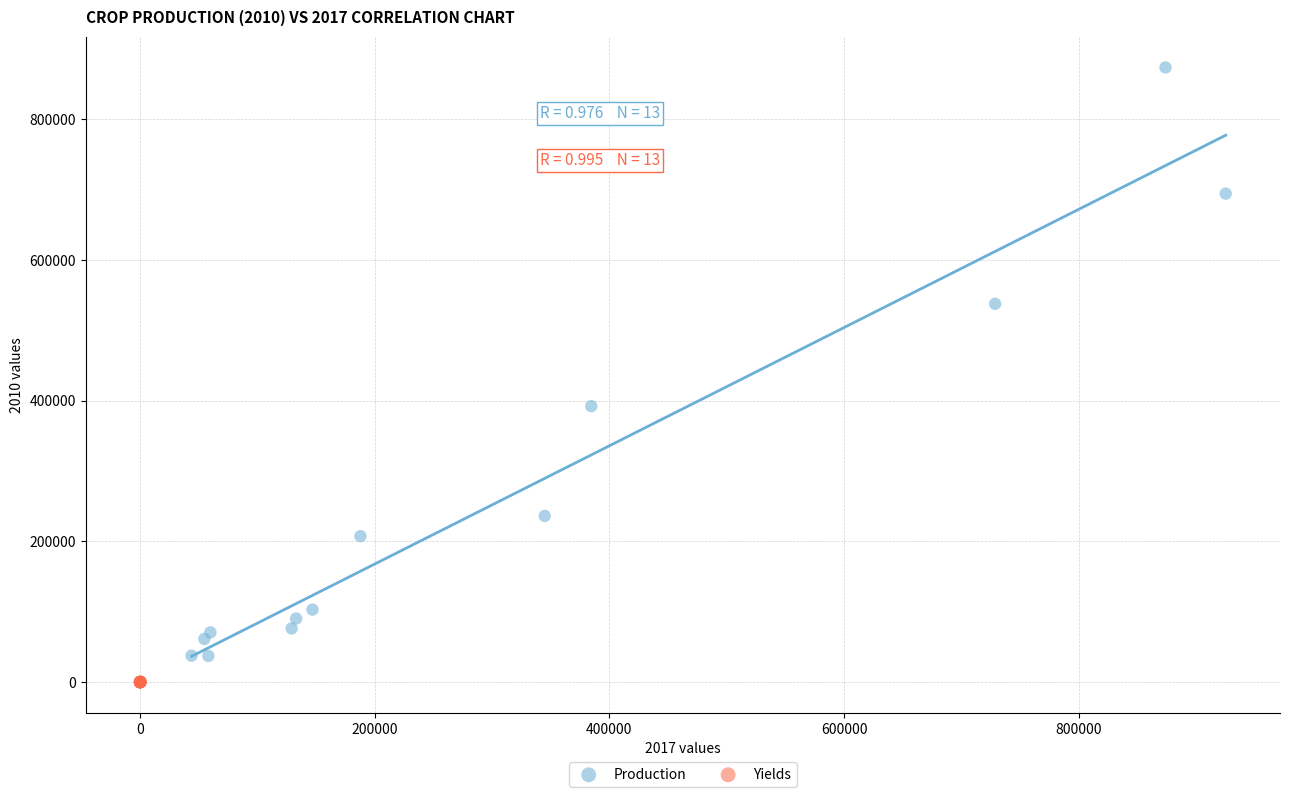

What are all the series names shown in the legend?

Production, Yields